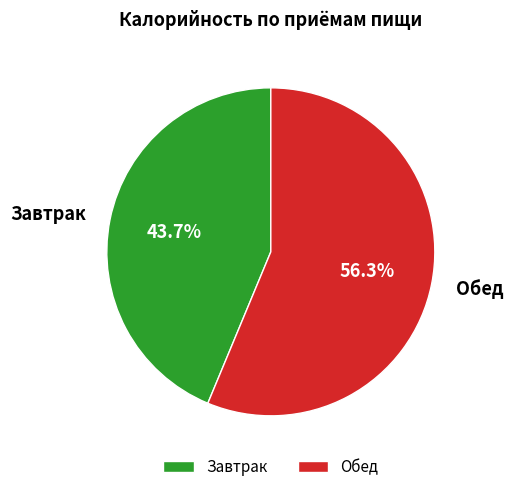

The Обед slice represents 56% of the pie. True or false?

True